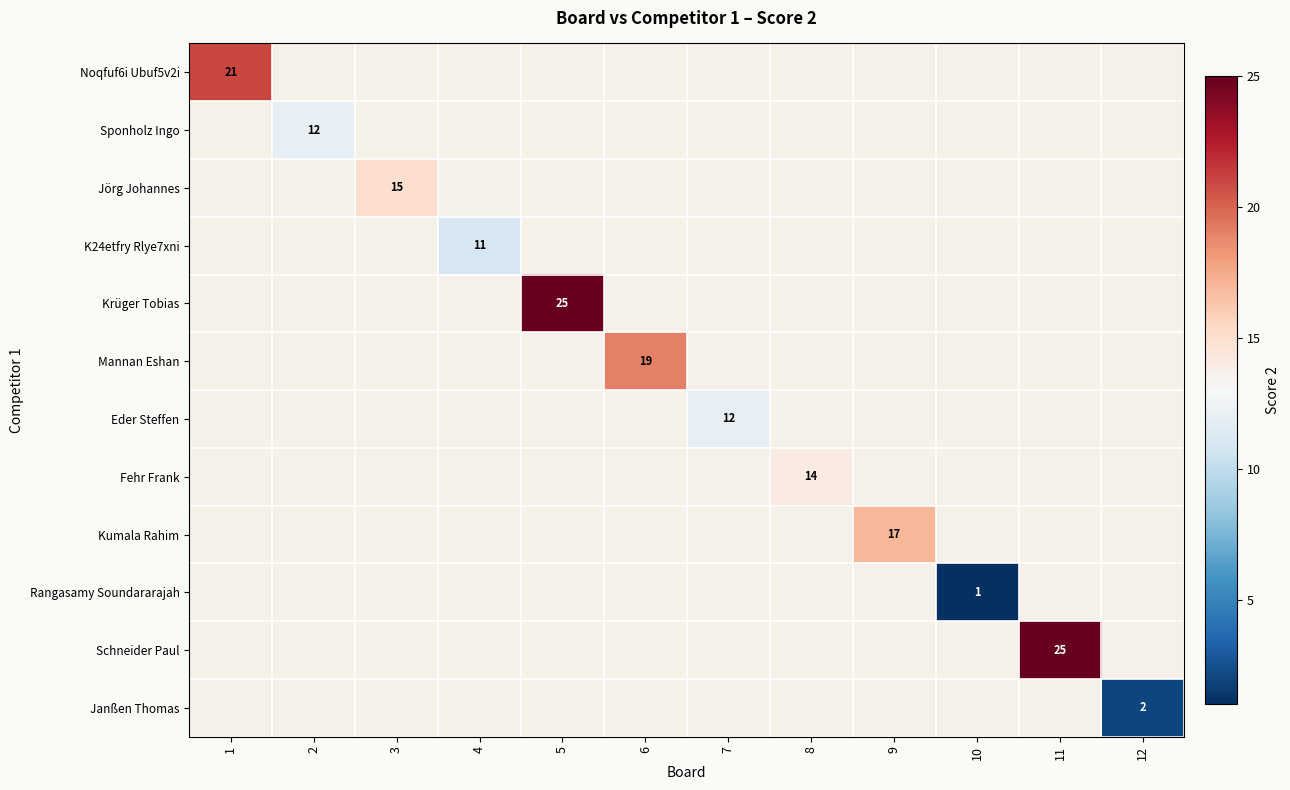

Is it true that Schneider Paul equals 25 at 11?

True